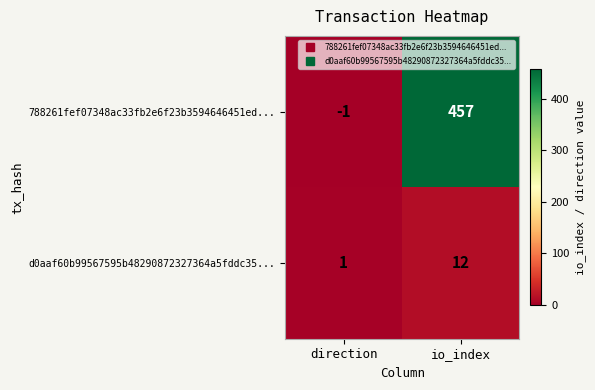

At which label is d0aaf60b99567595b48290872327364a5fddc35... closest to 6?

direction